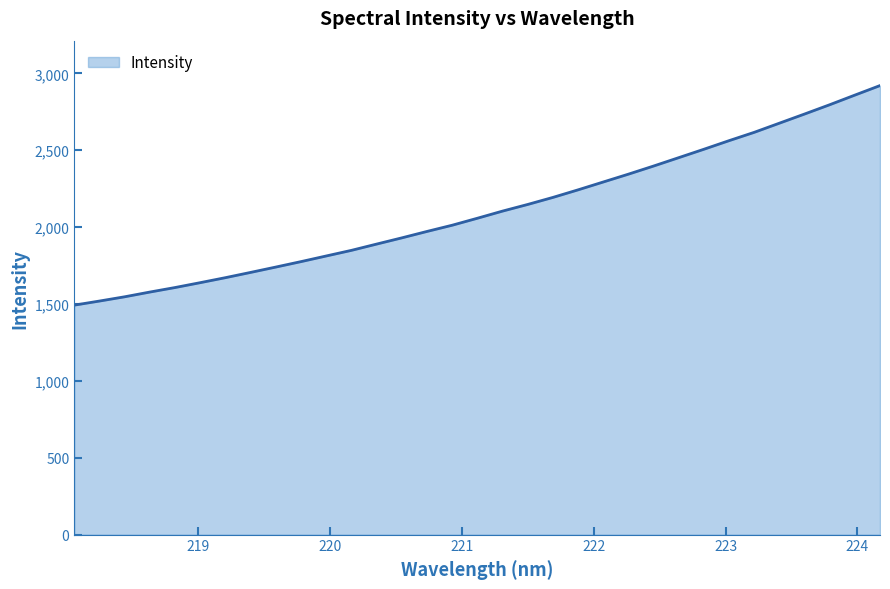

What is the minimum value shown in the chart?

1492.6